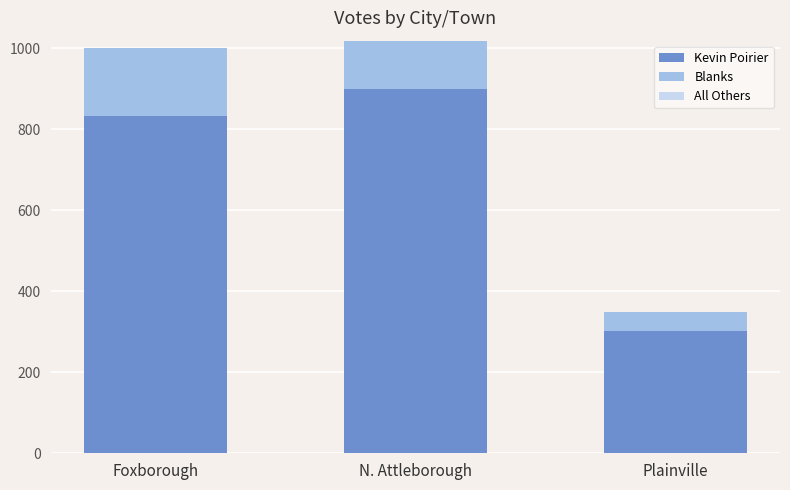

Count the number of data series in this chart.

2